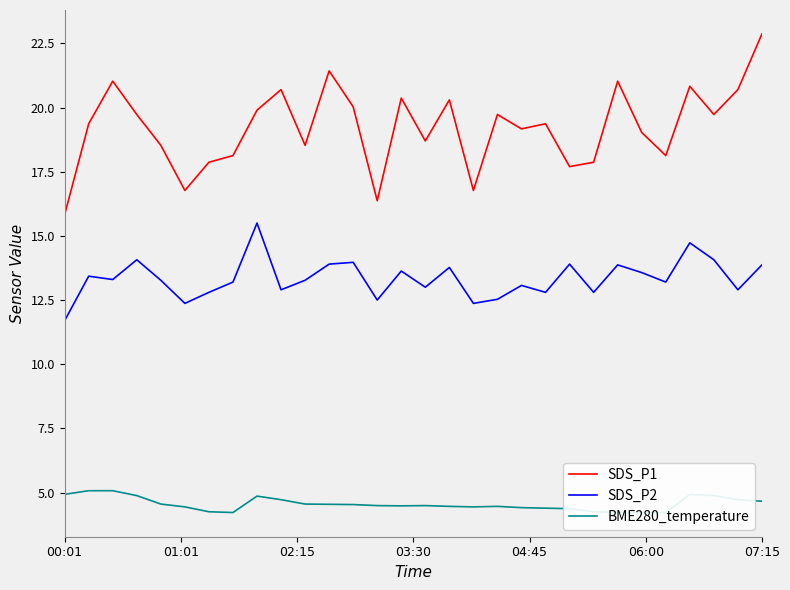

Reading left to right, what are all the values shown in this chart?

SDS_P1: 15.8	19.4	21.0	19.7	18.5	16.8	17.9	18.1	19.9	20.7	18.5	21.4	20.0	16.4	20.4	18.7	20.3	16.8	19.7	19.2	19.4	17.7	17.9	21.0	19.0	18.1	20.8	19.7	20.7	22.9
SDS_P2: 11.7	13.4	13.3	14.1	13.3	12.4	12.8	13.2	15.5	12.9	13.3	13.9	14.0	12.5	13.6	13.0	13.8	12.4	12.5	13.1	12.8	13.9	12.8	13.9	13.6	13.2	14.7	14.1	12.9	13.9
BME280_temperature: 4.9	5.1	5.1	4.9	4.5	4.4	4.2	4.2	4.9	4.7	4.5	4.5	4.5	4.5	4.5	4.5	4.5	4.4	4.5	4.4	4.4	4.4	4.2	4.2	4.2	4.2	4.9	4.9	4.7	4.7